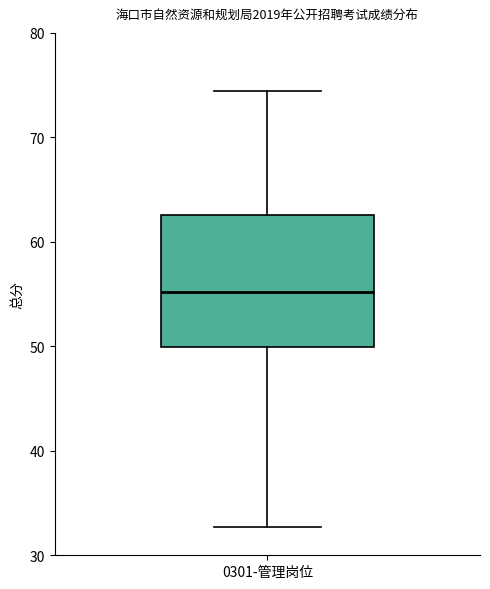

Transcribe this box plot: give where the median line is, the range the box spans, and where the two whiskers end, as read against the y-axis. The values are not printed on the chart, so give them approximately, as read against the axis.

median 55, box 50 to 63, whiskers 33 to 74